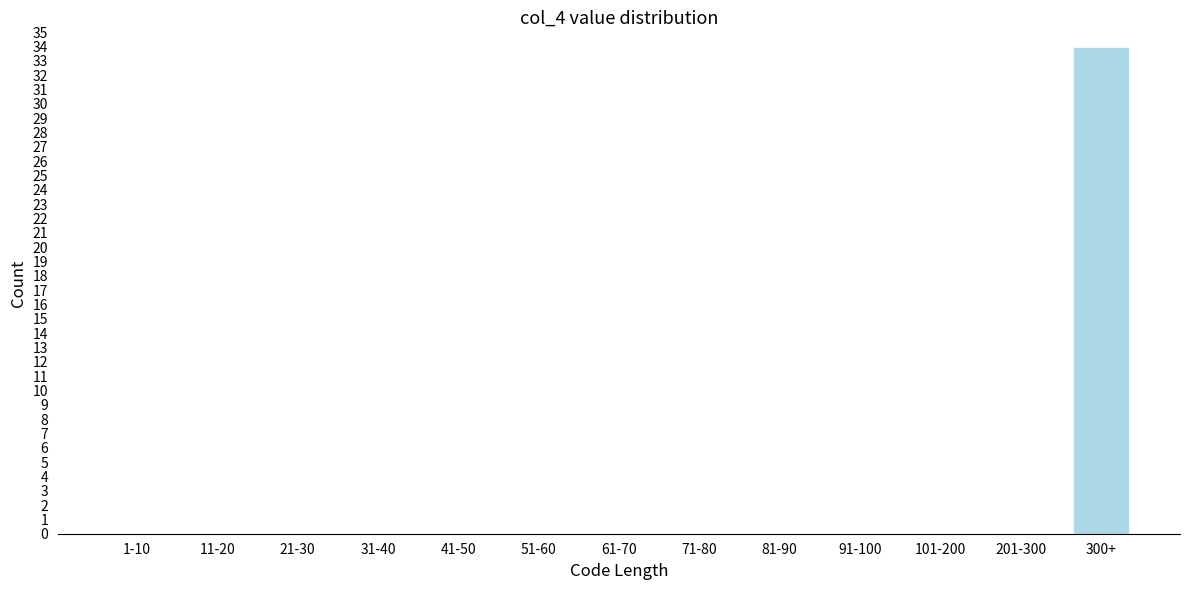

Reading left to right, transcribe all the data shown in this chart.

1-10=0	11-20=0	21-30=0	31-40=0	41-50=0	51-60=0	61-70=0	71-80=0	81-90=0	91-100=0	101-200=0	201-300=0	300+=34